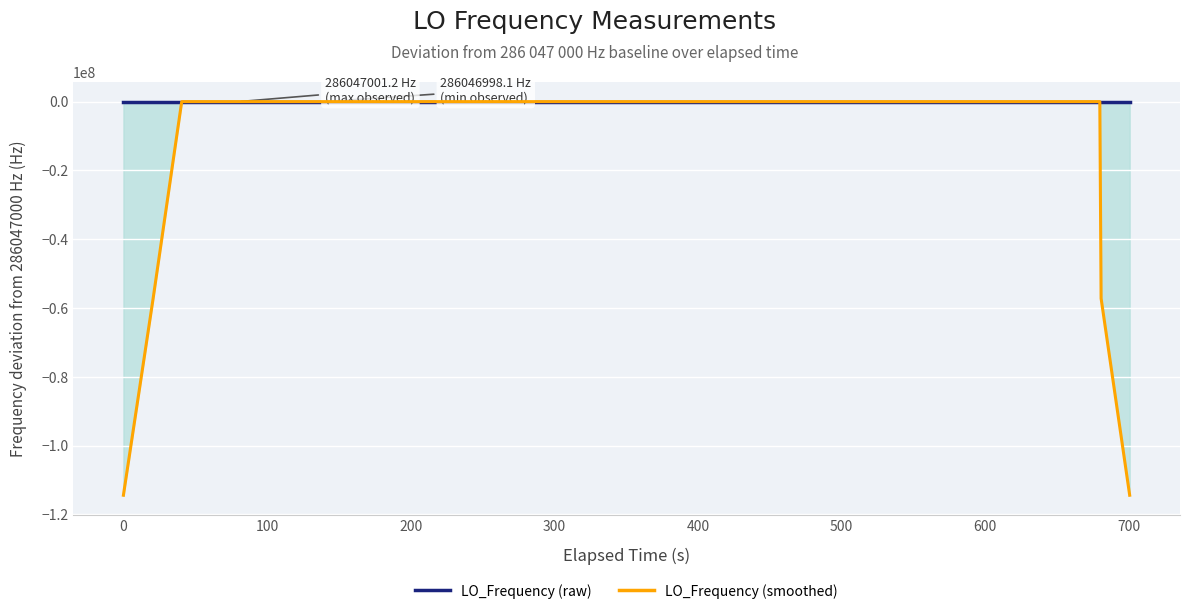

What is the difference between the second highest and minimum values in the LO_Frequency (raw) series?

3.1